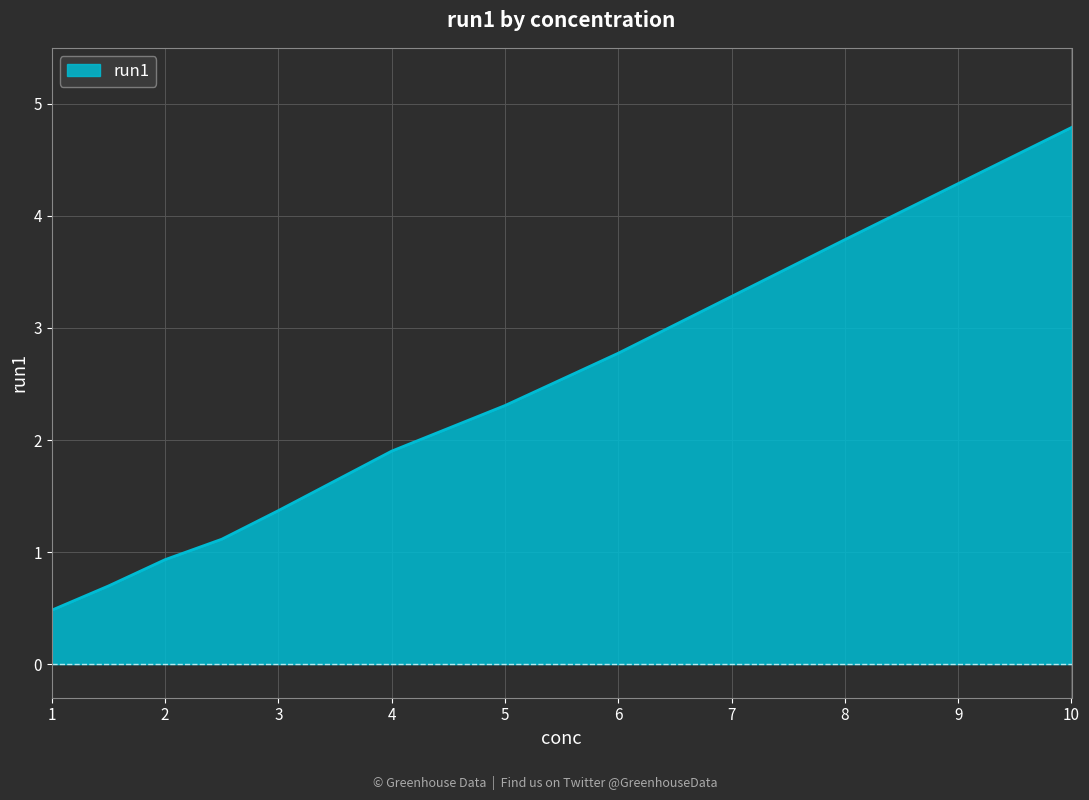

What is the difference between the maximum and minimum values?

4.3